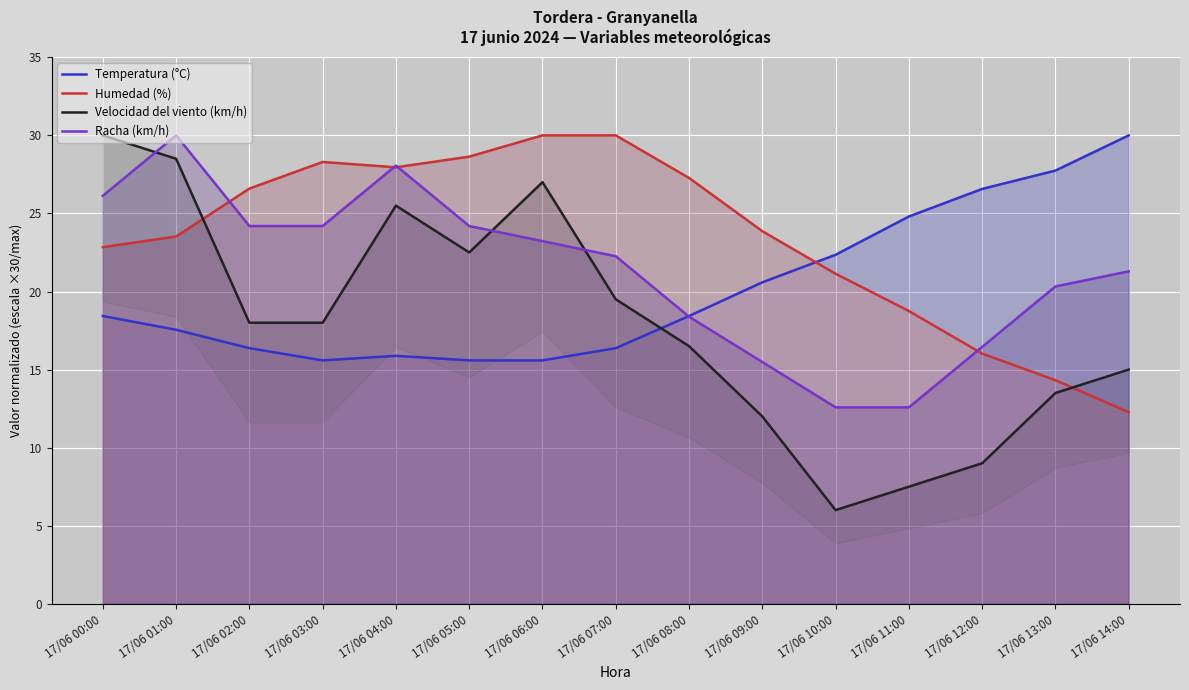

Reading right to left, what are all the values shown in this chart?

Temperatura (°C): 30.0	27.7	26.6	24.8	22.4	20.6	18.4	16.4	15.6	15.6	15.9	15.6	16.4	17.5	18.4
Humedad (%): 12.3	14.3	16.0	18.8	21.1	23.9	27.3	30.0	30.0	28.6	28.0	28.3	26.6	23.5	22.8
Velocidad del viento (km/h): 15.0	13.5	9.0	7.5	6.0	12.0	16.5	19.5	27.0	22.5	25.5	18.0	18.0	28.5	30.0
Racha (km/h): 21.3	20.3	16.5	12.6	12.6	15.5	18.4	22.3	23.2	24.2	28.1	24.2	24.2	30.0	26.1